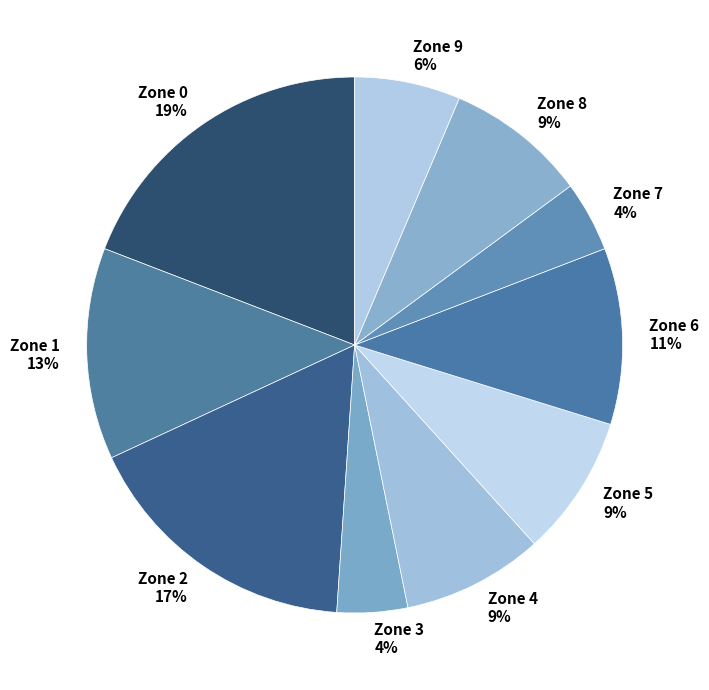

Count the number of slices in the pie.

10